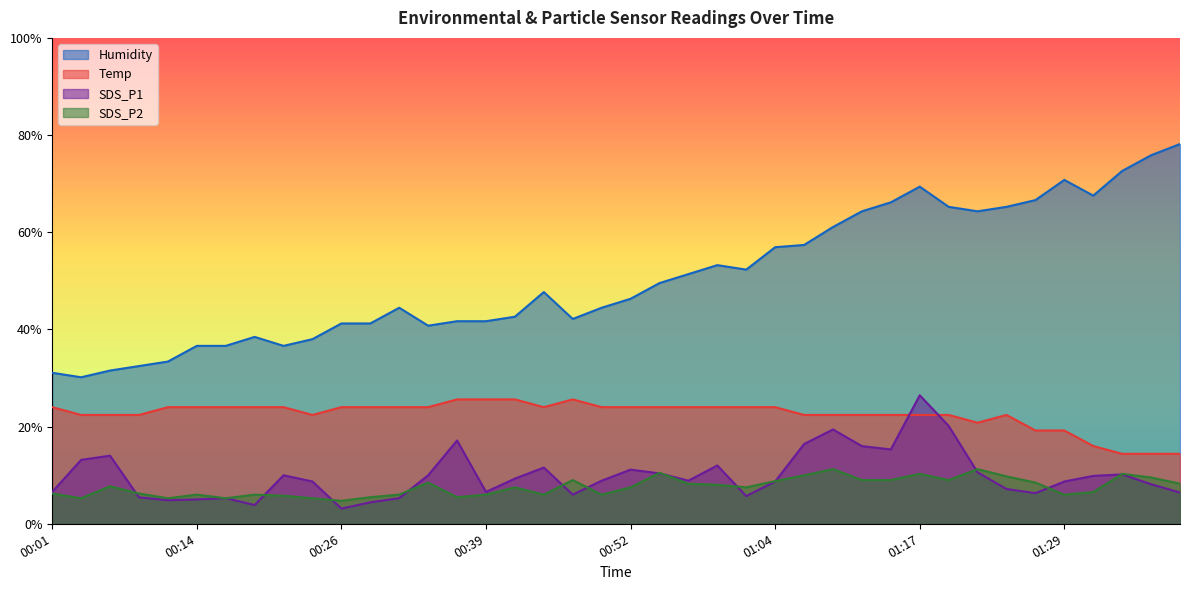

Count the number of data series in this chart.

4